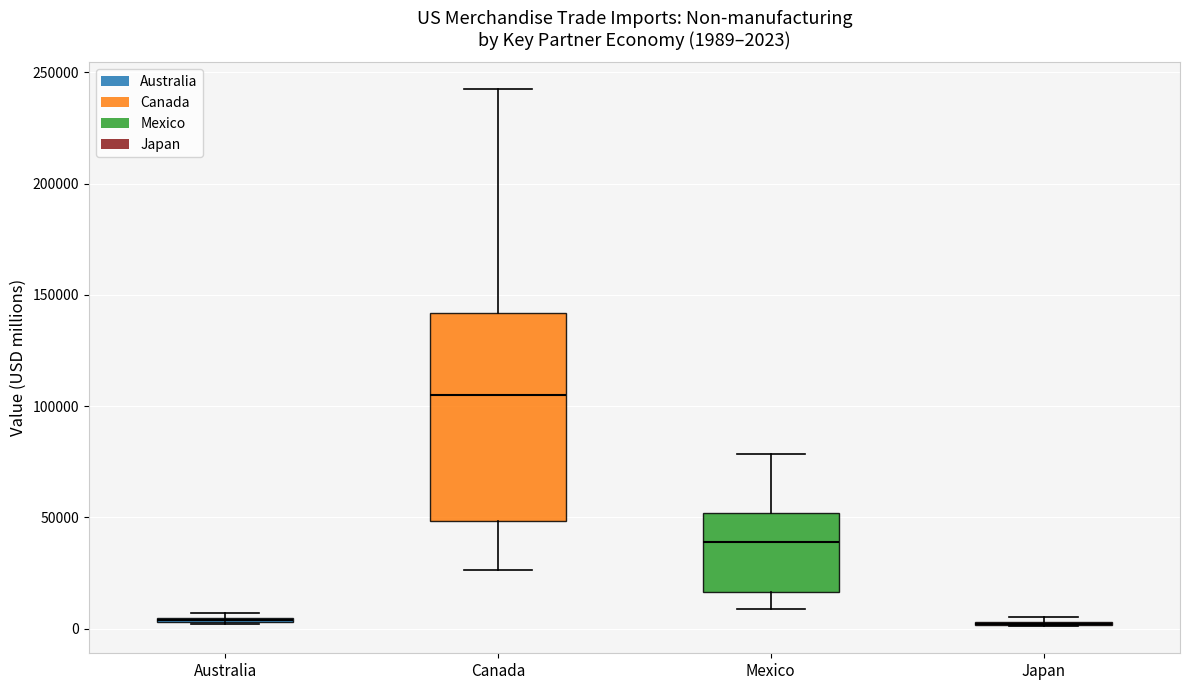

Which box is the tallest, from its lower edge to its upper edge?

Canada